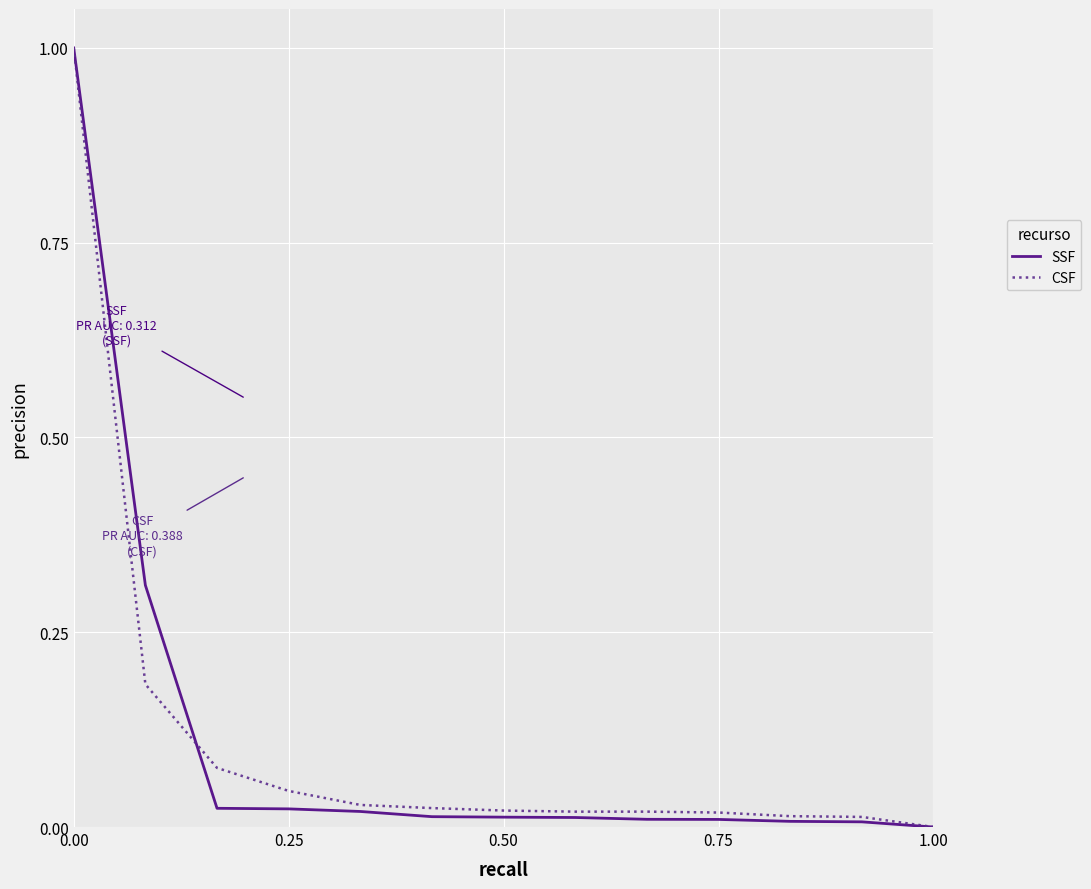

What is the highest value of the CSF series?

1.0